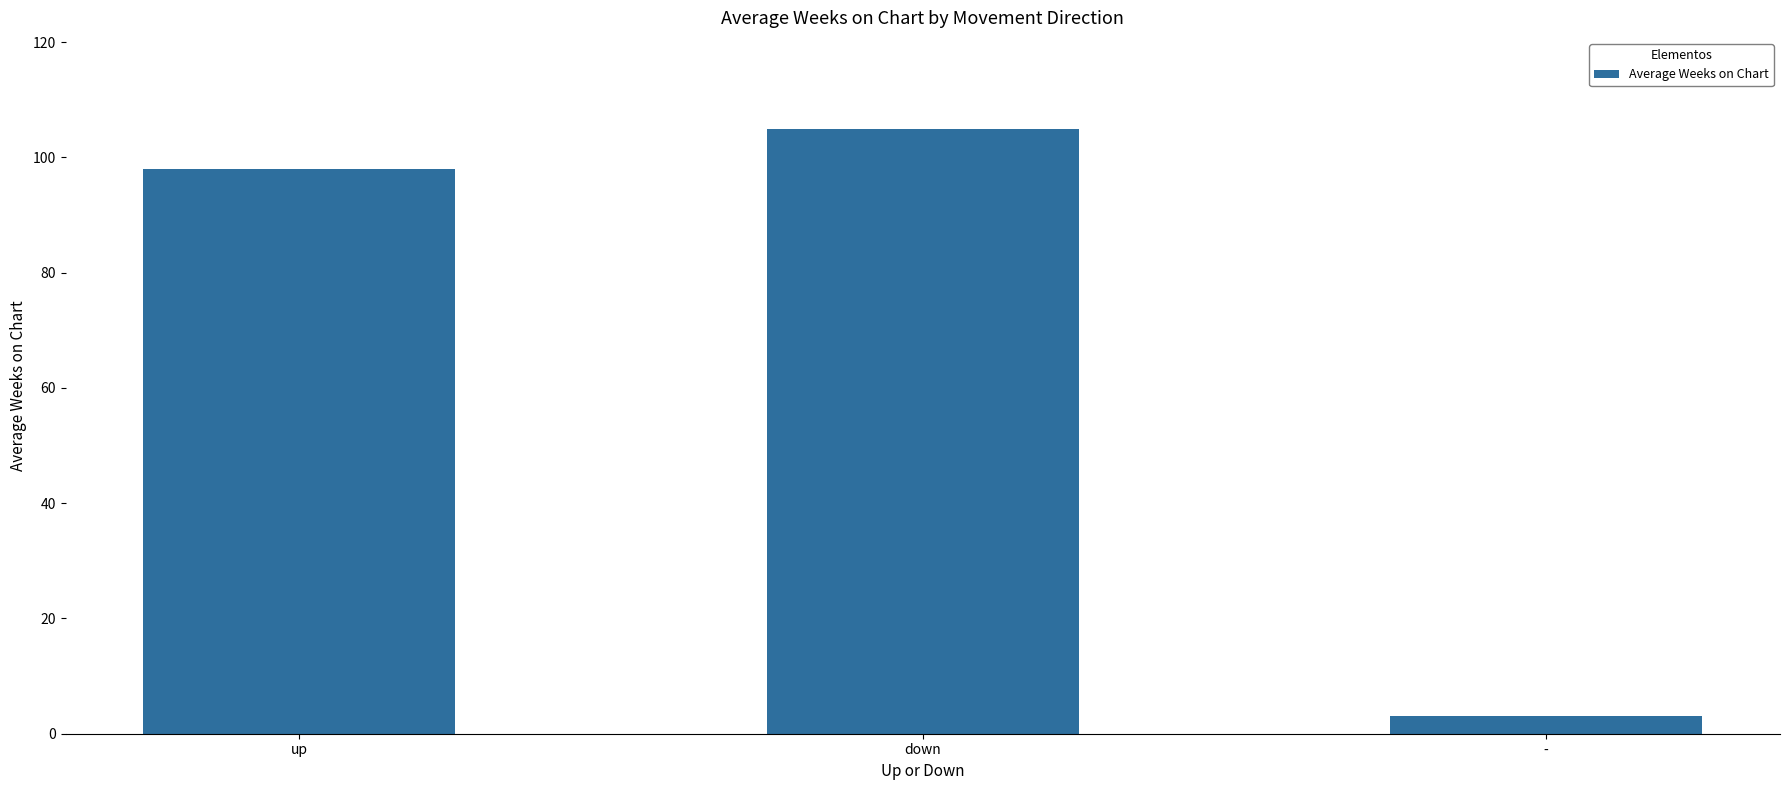

What position from the right is -?

1